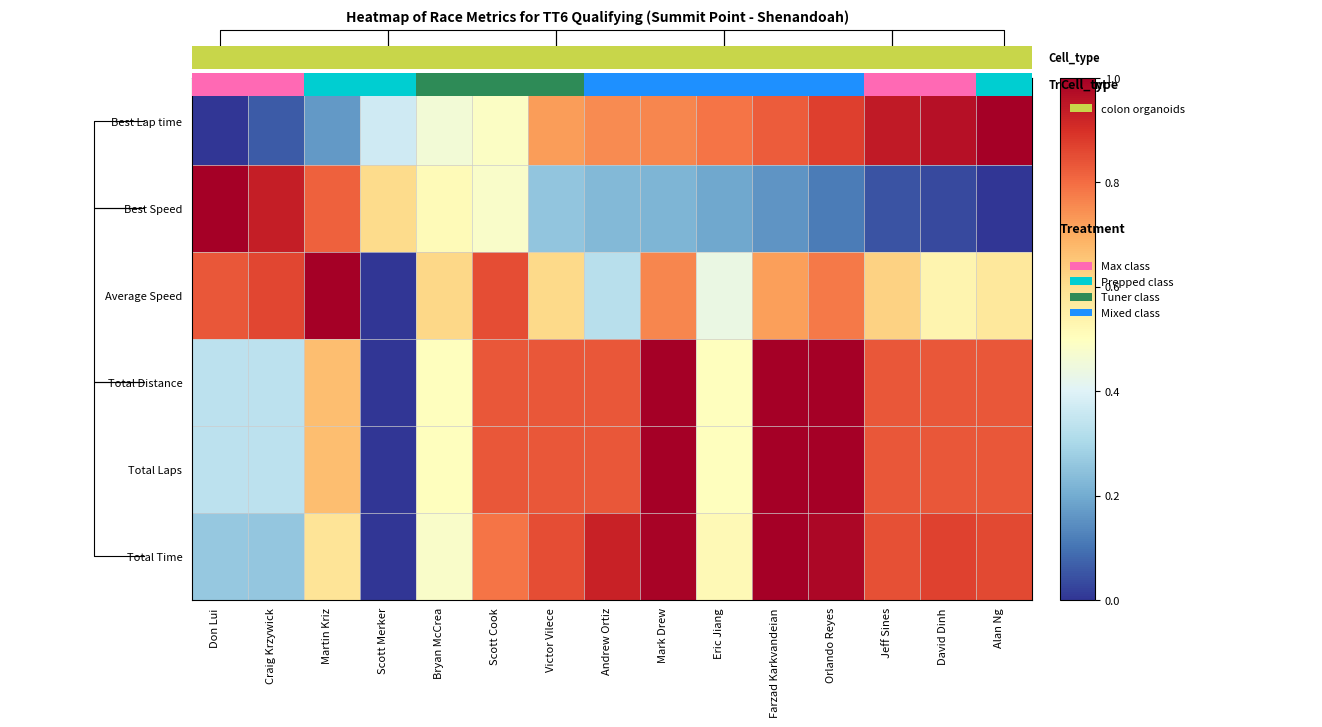

Count the Total Distance values in the range 0 to 1.

15